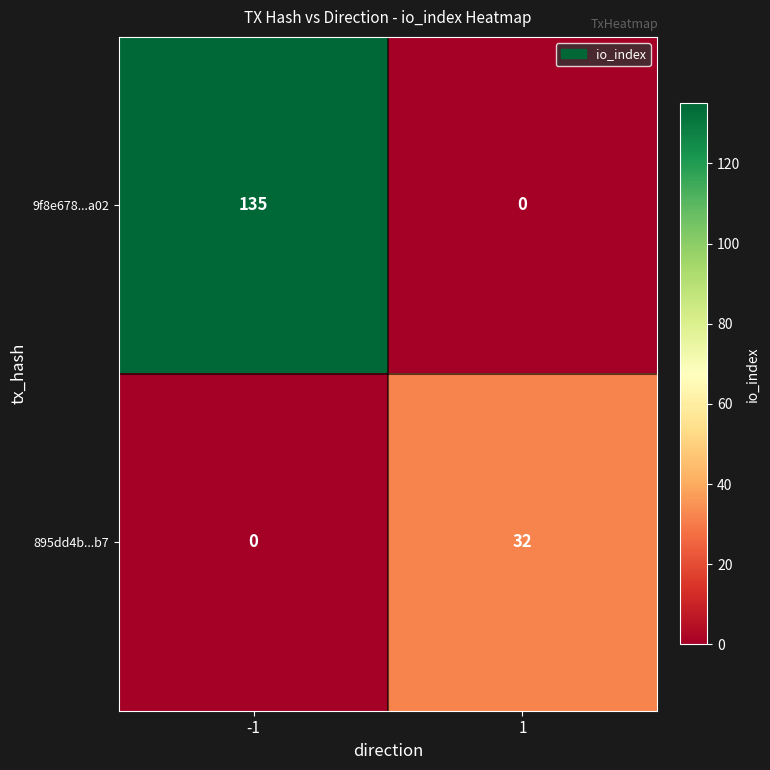

Reading left to right, extract all data points from this chart.

9f8e678...a02: 135	0
895dd4b...b7: 0	32